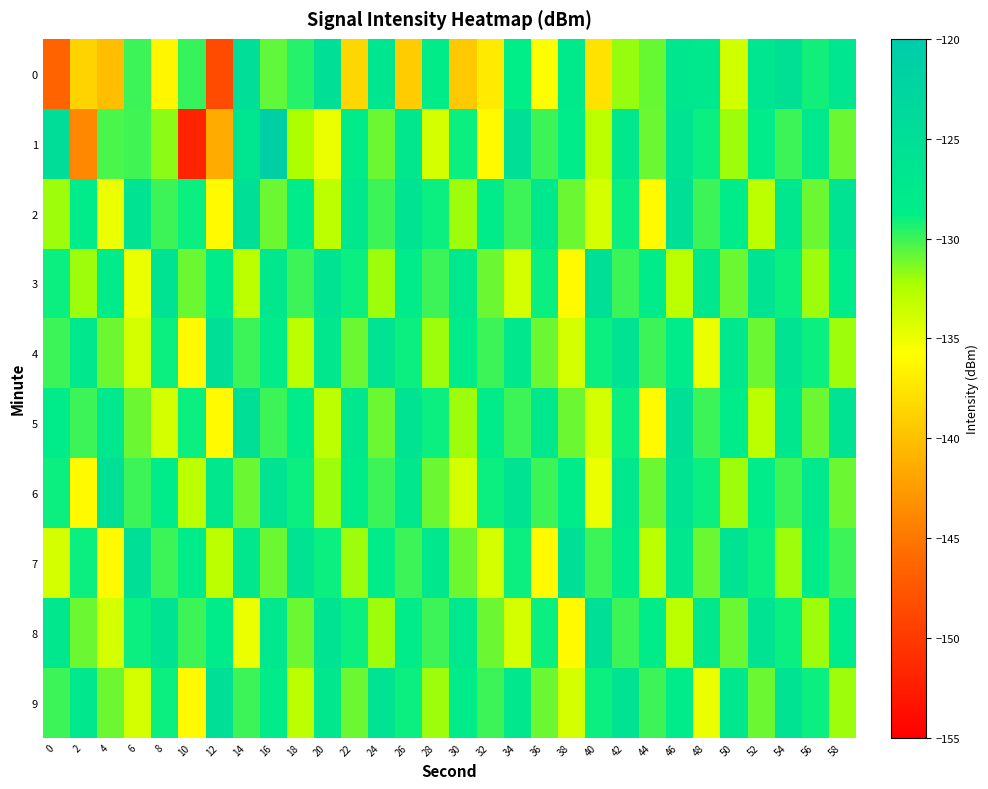

Reading left to right, what are all the values shown in this chart?

0: 0=-146.5	2=-138.7	4=-140.2	6=-130.0	8=-136.3	10=-129.9	12=-148.5	14=-124.8	16=-130.8	18=-129.5	20=-124.9	22=-138.5	24=-126.6	26=-139.2	28=-128.4	30=-139.4	32=-137.1	34=-128.8	36=-135.7	38=-127.9	40=-137.7	42=-131.9	44=-130.9	46=-126.9	48=-127.3	50=-133.8	52=-126.5	54=-125.2	56=-129.1	58=-126.6
1: 0=-124.6	2=-143.9	4=-130.3	6=-130.1	8=-131.6	10=-151.9	12=-141.5	14=-126.6	16=-121.0	18=-132.4	20=-135.0	22=-128.0	24=-131.0	26=-127.0	28=-134.0	30=-129.0	32=-136.0	34=-125.0	36=-130.0	38=-128.0	40=-133.0	42=-127.0	44=-131.0	46=-126.0	48=-129.0	50=-132.0	52=-128.0	54=-130.0	56=-127.0	58=-131.0
2: 0=-132.0	2=-128.0	4=-135.0	6=-126.0	8=-130.0	10=-129.0	12=-136.0	14=-125.0	16=-131.0	18=-128.0	20=-133.0	22=-127.0	24=-130.0	26=-126.0	28=-129.0	30=-132.0	32=-128.0	34=-130.0	36=-127.0	38=-131.0	40=-134.0	42=-129.0	44=-136.0	46=-125.0	48=-130.0	50=-128.0	52=-133.0	54=-127.0	56=-131.0	58=-126.0
3: 0=-129.0	2=-132.0	4=-128.0	6=-135.0	8=-126.0	10=-131.0	12=-128.0	14=-133.0	16=-127.0	18=-130.0	20=-126.0	22=-129.0	24=-132.0	26=-128.0	28=-130.0	30=-127.0	32=-131.0	34=-134.0	36=-129.0	38=-136.0	40=-125.0	42=-130.0	44=-128.0	46=-133.0	48=-127.0	50=-131.0	52=-126.0	54=-129.0	56=-132.0	58=-128.0
4: 0=-130.0	2=-127.0	4=-131.0	6=-134.0	8=-129.0	10=-136.0	12=-125.0	14=-130.0	16=-128.0	18=-133.0	20=-127.0	22=-131.0	24=-126.0	26=-129.0	28=-132.0	30=-128.0	32=-130.0	34=-127.0	36=-131.0	38=-134.0	40=-129.0	42=-126.0	44=-130.0	46=-128.0	48=-135.0	50=-127.0	52=-131.0	54=-126.0	56=-129.0	58=-132.0
5: 0=-128.0	2=-130.0	4=-127.0	6=-131.0	8=-134.0	10=-129.0	12=-136.0	14=-125.0	16=-130.0	18=-128.0	20=-133.0	22=-127.0	24=-131.0	26=-126.0	28=-129.0	30=-132.0	32=-128.0	34=-130.0	36=-127.0	38=-131.0	40=-134.0	42=-129.0	44=-136.0	46=-125.0	48=-130.0	50=-128.0	52=-133.0	54=-127.0	56=-131.0	58=-126.0
6: 0=-129.0	2=-136.0	4=-125.0	6=-130.0	8=-128.0	10=-133.0	12=-127.0	14=-131.0	16=-126.0	18=-129.0	20=-132.0	22=-128.0	24=-130.0	26=-127.0	28=-131.0	30=-134.0	32=-129.0	34=-126.0	36=-130.0	38=-128.0	40=-135.0	42=-127.0	44=-131.0	46=-126.0	48=-129.0	50=-132.0	52=-128.0	54=-130.0	56=-127.0	58=-131.0
7: 0=-134.0	2=-129.0	4=-136.0	6=-125.0	8=-130.0	10=-128.0	12=-133.0	14=-127.0	16=-131.0	18=-126.0	20=-129.0	22=-132.0	24=-128.0	26=-130.0	28=-127.0	30=-131.0	32=-134.0	34=-129.0	36=-136.0	38=-125.0	40=-130.0	42=-128.0	44=-133.0	46=-127.0	48=-131.0	50=-126.0	52=-129.0	54=-132.0	56=-128.0	58=-130.0
8: 0=-127.0	2=-131.0	4=-134.0	6=-129.0	8=-126.0	10=-130.0	12=-128.0	14=-135.0	16=-127.0	18=-131.0	20=-126.0	22=-129.0	24=-132.0	26=-128.0	28=-130.0	30=-127.0	32=-131.0	34=-134.0	36=-129.0	38=-136.0	40=-125.0	42=-130.0	44=-128.0	46=-133.0	48=-127.0	50=-131.0	52=-126.0	54=-129.0	56=-132.0	58=-128.0
9: 0=-130.0	2=-127.0	4=-131.0	6=-134.0	8=-129.0	10=-136.0	12=-125.0	14=-130.0	16=-128.0	18=-133.0	20=-127.0	22=-131.0	24=-126.0	26=-129.0	28=-132.0	30=-128.0	32=-130.0	34=-127.0	36=-131.0	38=-134.0	40=-129.0	42=-126.0	44=-130.0	46=-128.0	48=-135.0	50=-127.0	52=-131.0	54=-126.0	56=-129.0	58=-132.0